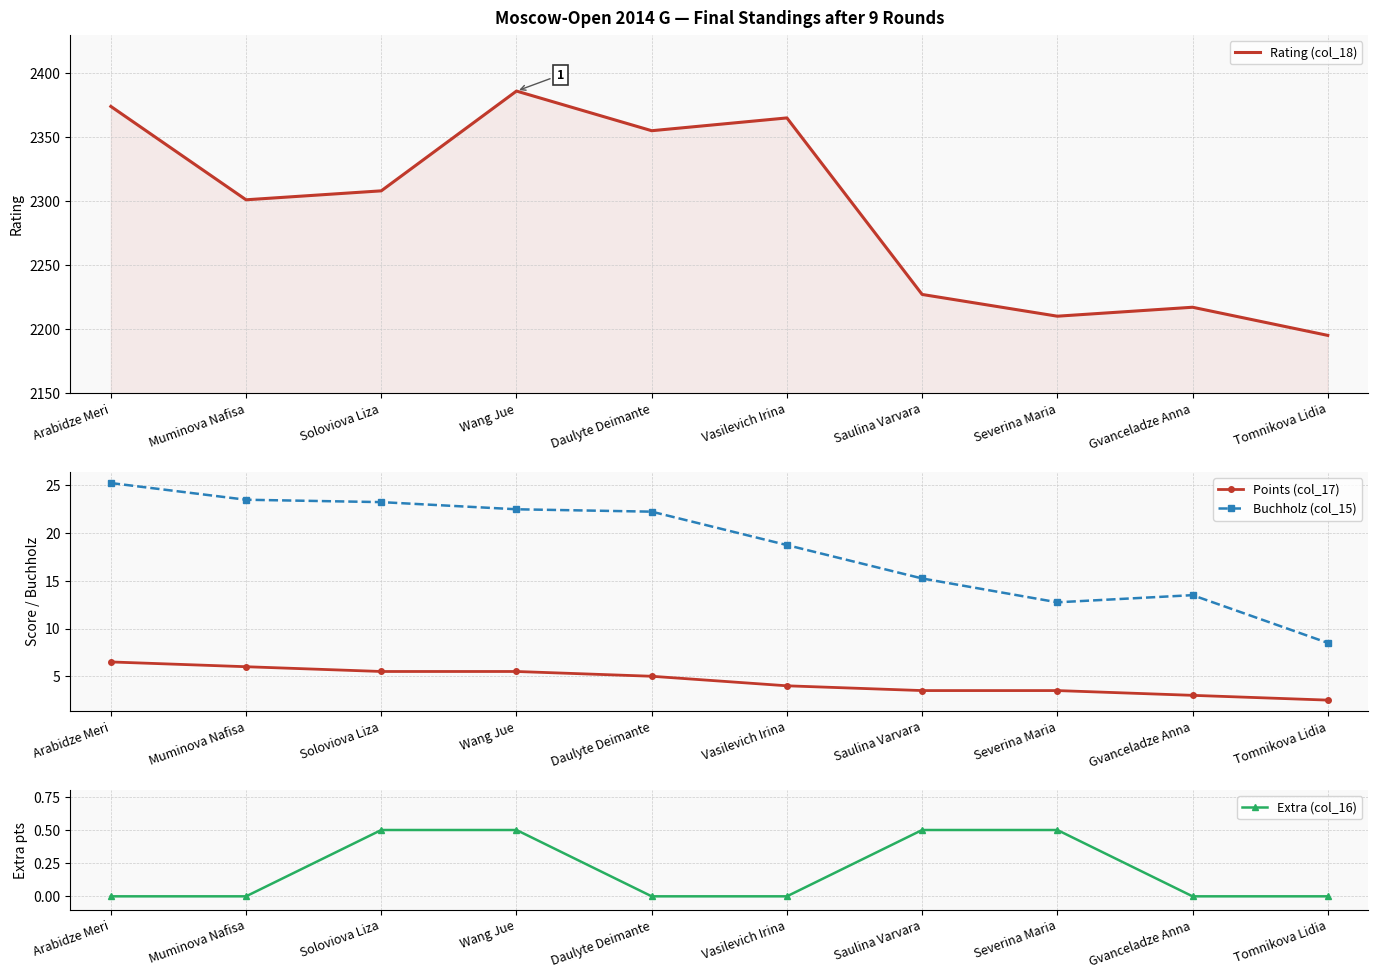

Reading left to right, transcribe all the data shown in this chart.

Rating (col_18): 2374.0	2301.0	2308.0	2386.0	2355.0	2365.0	2227.0	2210.0	2217.0	2195.0
Points (col_17): 6.5	6.0	5.5	5.5	5.0	4.0	3.5	3.5	3.0	2.5
Buchholz (col_15): 25.2	23.5	23.2	22.5	22.2	18.8	15.2	12.8	13.5	8.5
Extra (col_16): 0.0	0.0	0.5	0.5	0.0	0.0	0.5	0.5	0.0	0.0